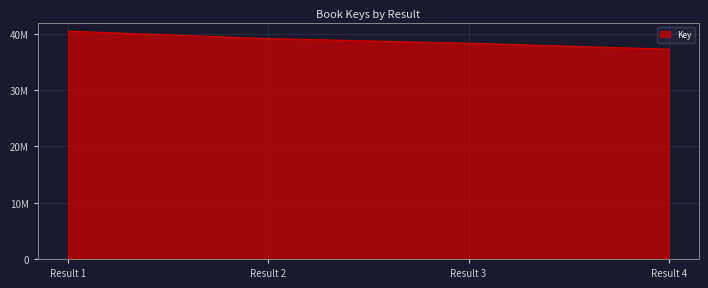

What is the difference between the maximum and minimum values?

3194215